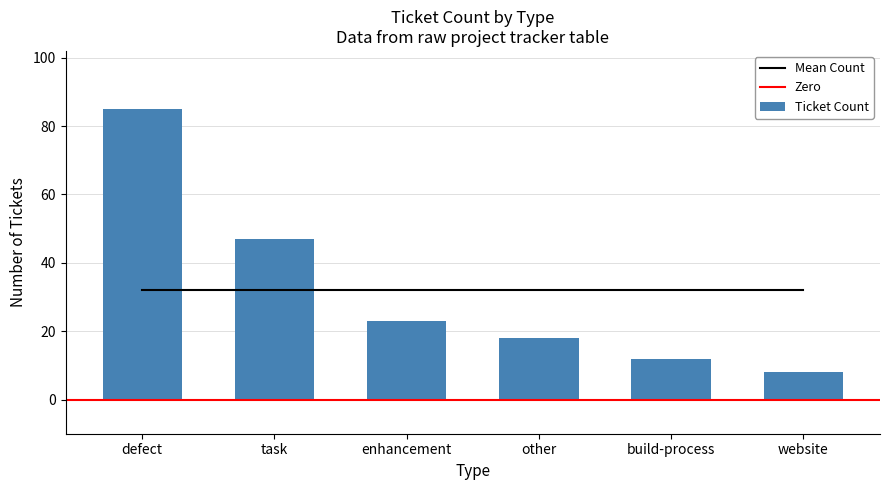

Rank the categories by value from lowest to highest.

website, build-process, other, enhancement, task, defect